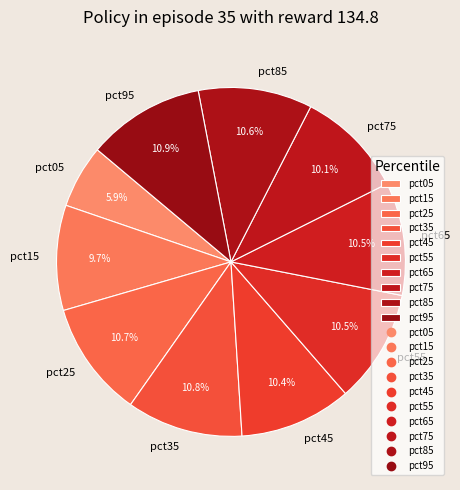

The pct25 slice represents 20% of the pie. True or false?

False